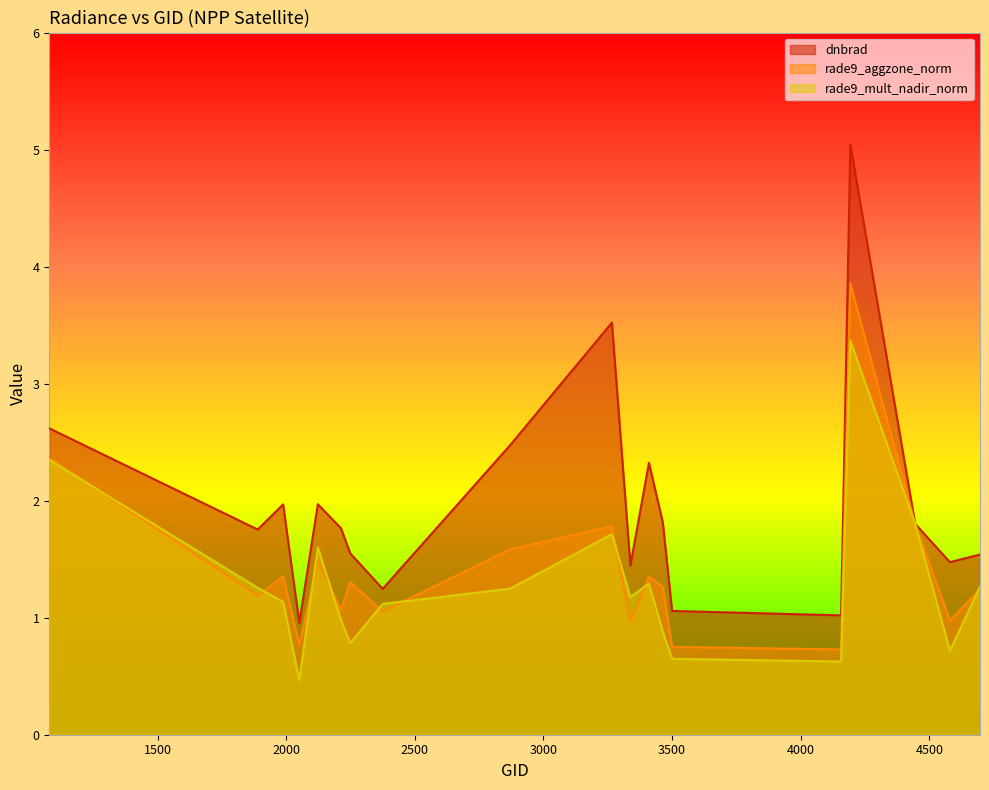

Count the number of data series in this chart.

3